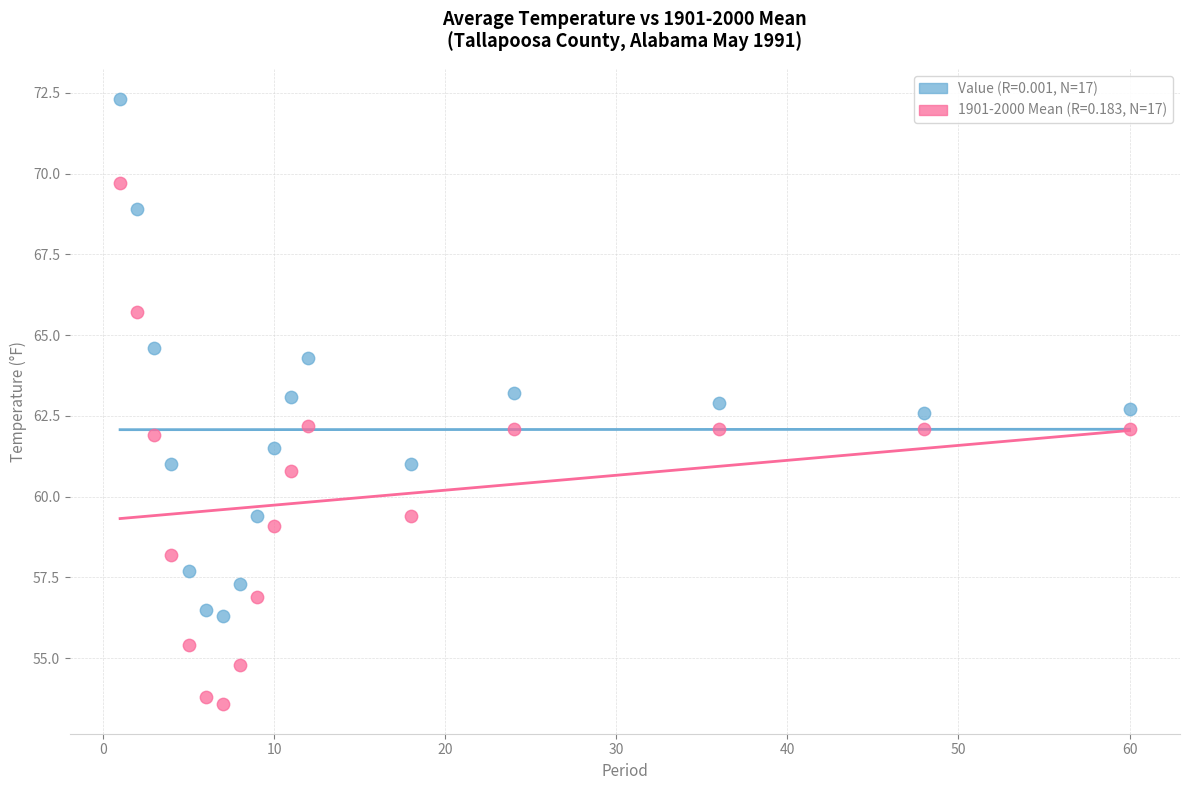

Across all data points, what is the range of Y values (max minus min)?

18.7